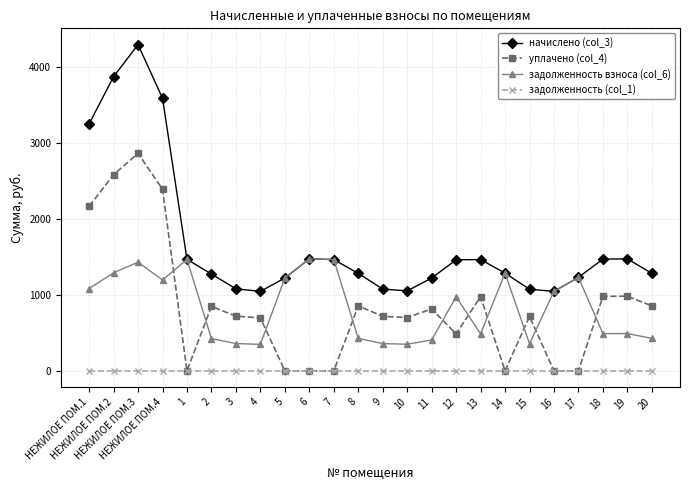

Is this an area chart (filled region under the line)?

No